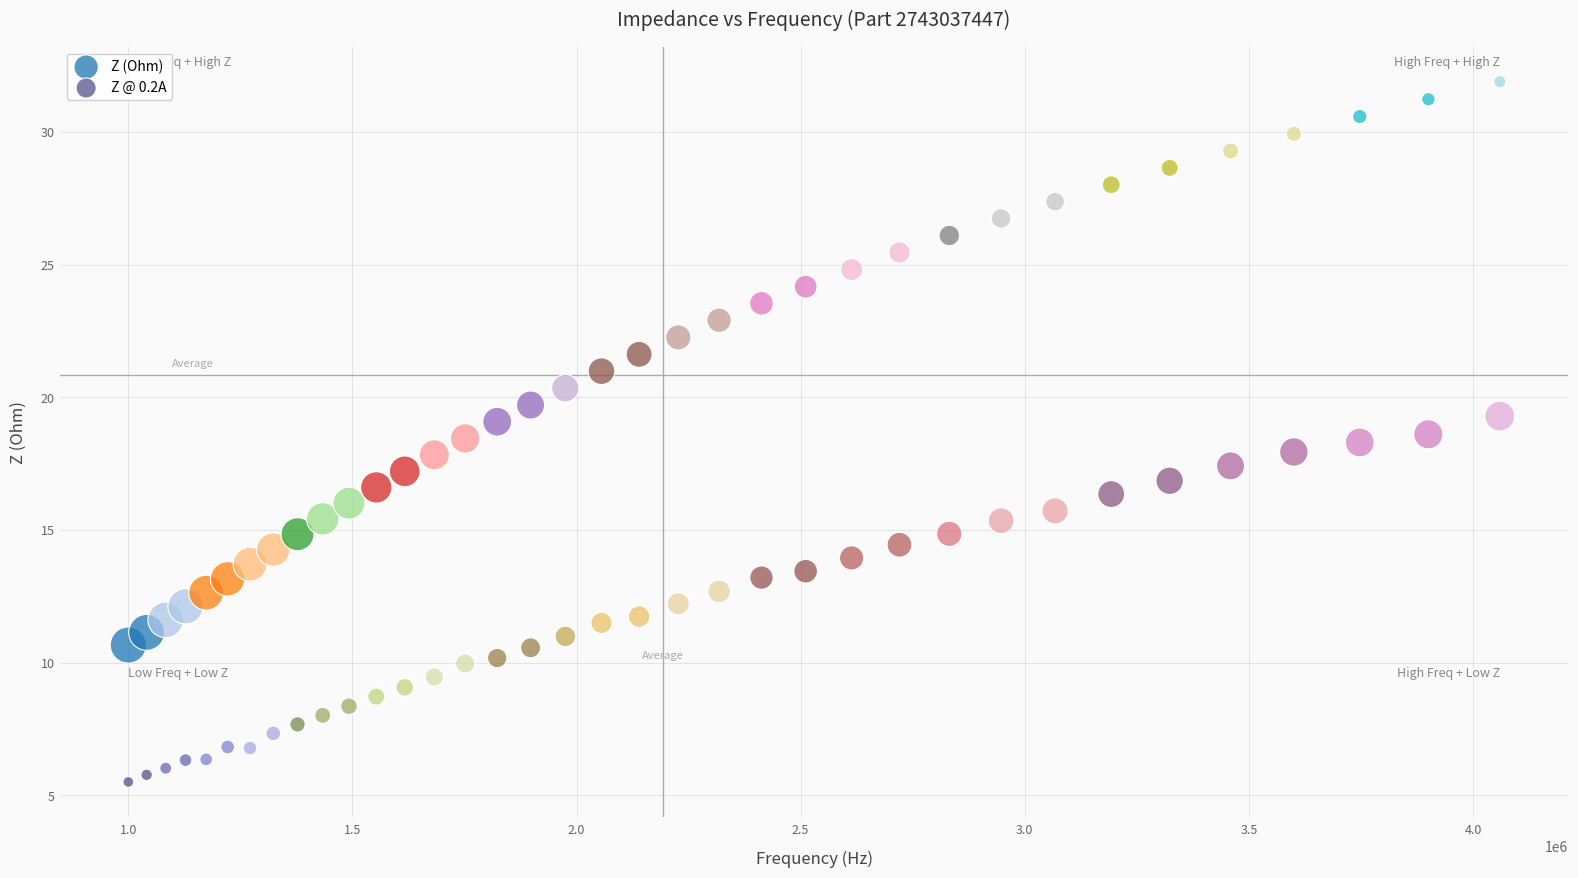

Across all data points, what is the range of X values (max minus min)?

3059721.3